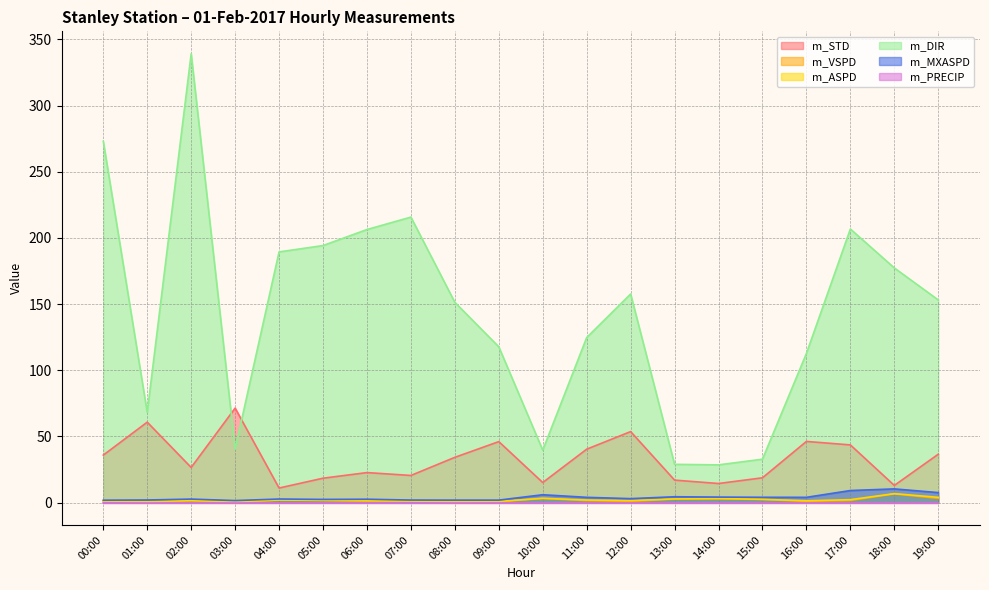

Is the value of m_STD at 10:00 greater than the value of m_VSPD at 02:00?

Yes